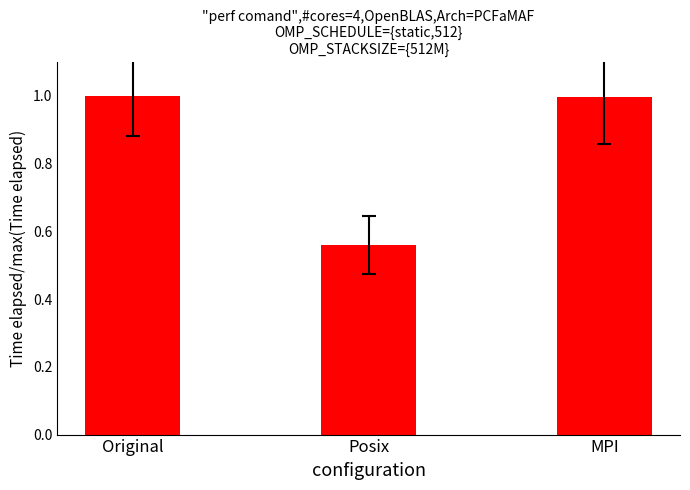

What is the value of the 1st bar from the left?

1.0